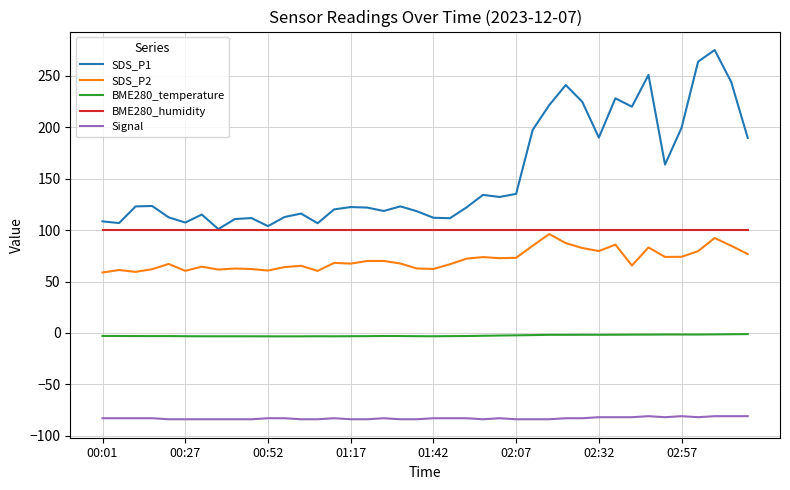

What is the lowest value of the SDS_P2 series?

58.7